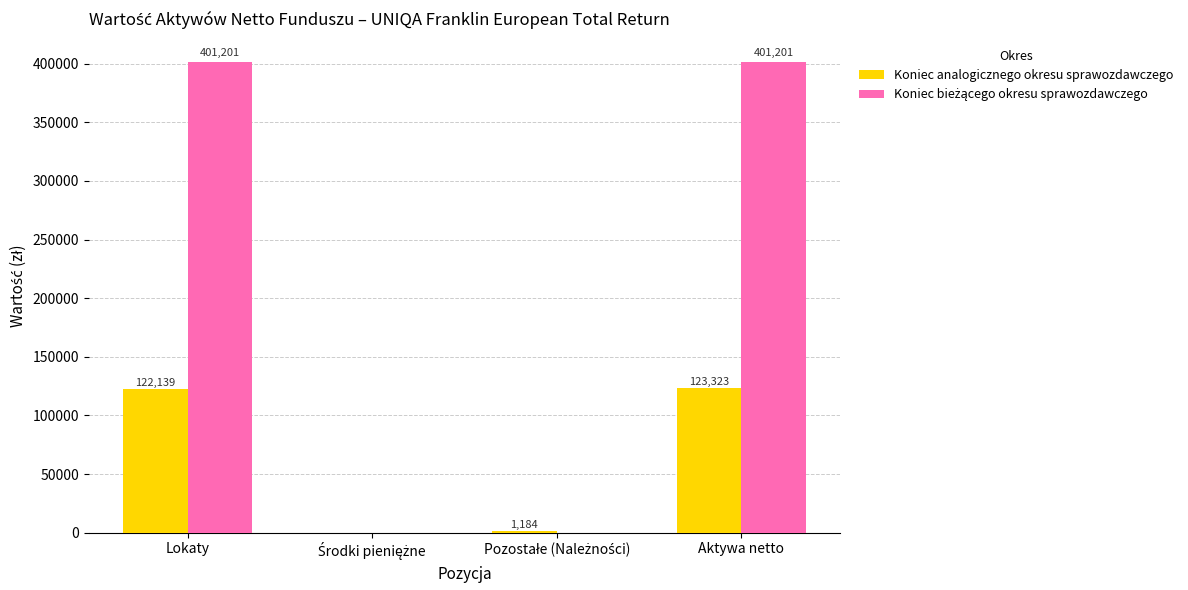

The Koniec analogicznego okresu sprawozdawczego series shows 179032.8 at Aktywa netto. True or false?

False